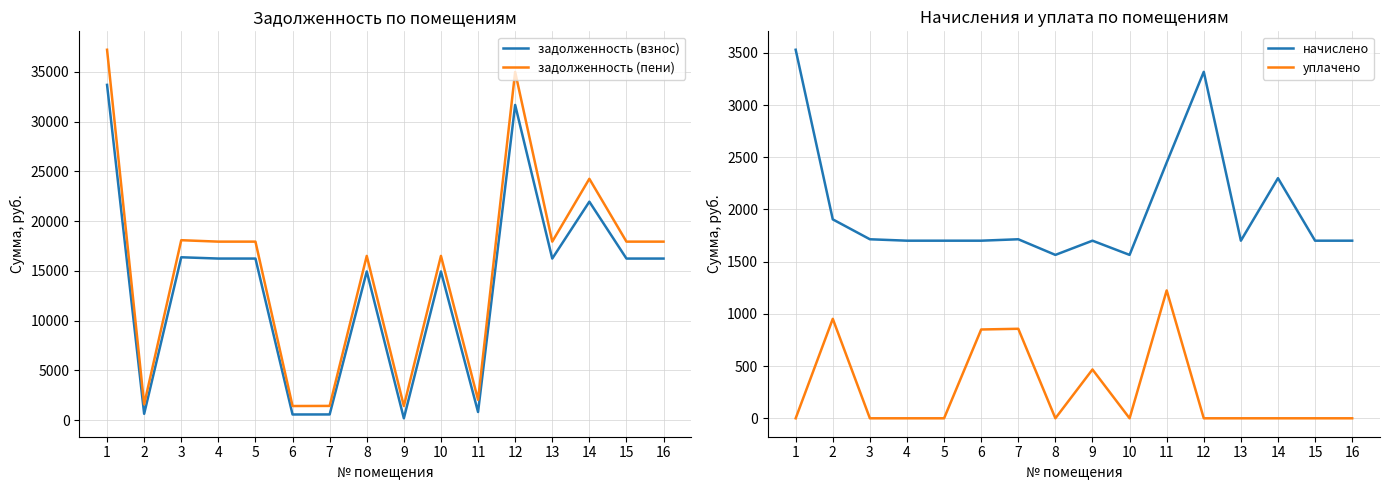

What is the average value of the задолженность (взнос) series?

13599.2